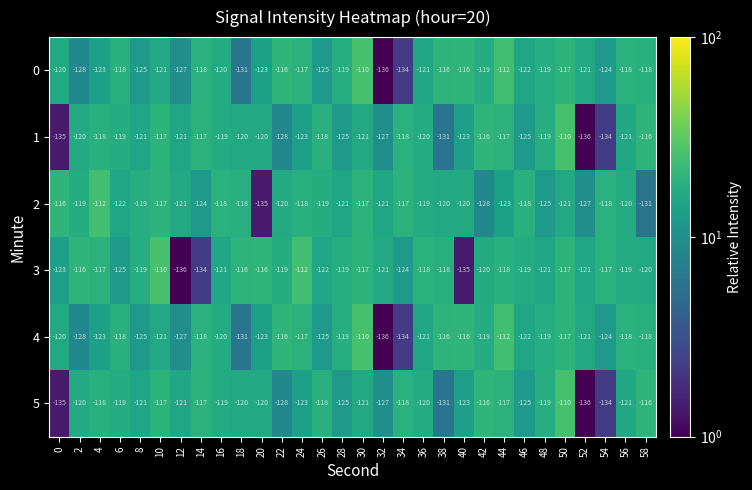

At which label does 5 reach its minimum?

52